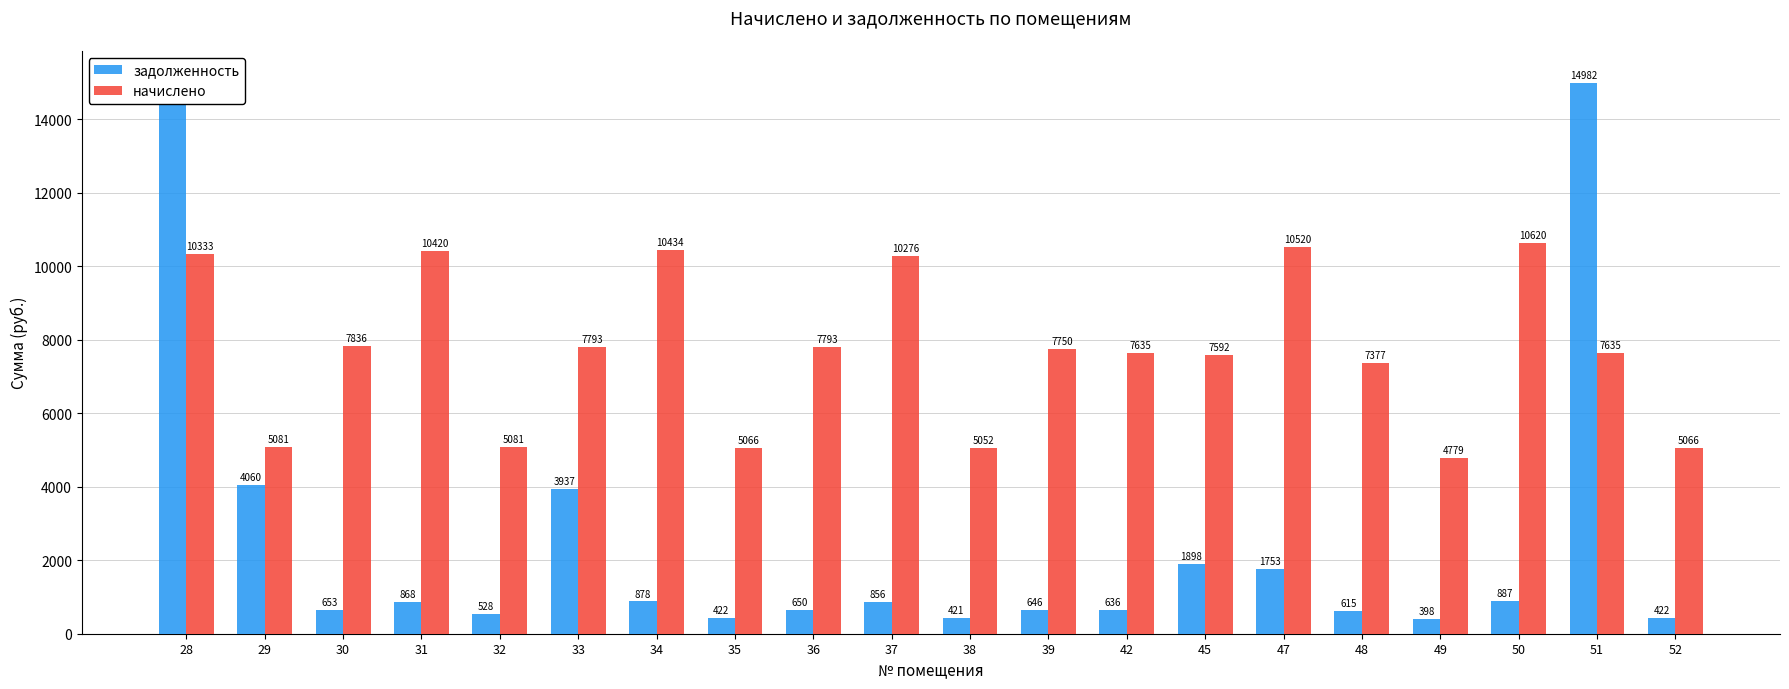

Reading left to right, extract all data points from this chart.

задолженность: 28=15107.4	29=4059.5	30=653.4	31=868.3	32=528.0	33=3936.9	34=878.3	35=422.2	36=650.0	37=856.3	38=421.0	39=645.8	42=636.3	45=1898.0	47=1753.3	48=614.7	49=398.3	50=886.7	51=14981.9	52=422.2
начислено: 28=10333.4	29=5080.6	30=7836.2	31=10419.6	32=5080.6	33=7793.2	34=10433.9	35=5066.3	36=7793.2	37=10276.1	38=5051.9	39=7750.1	42=7635.2	45=7592.2	47=10520.0	48=7376.9	49=4779.2	50=10620.5	51=7635.2	52=5066.3